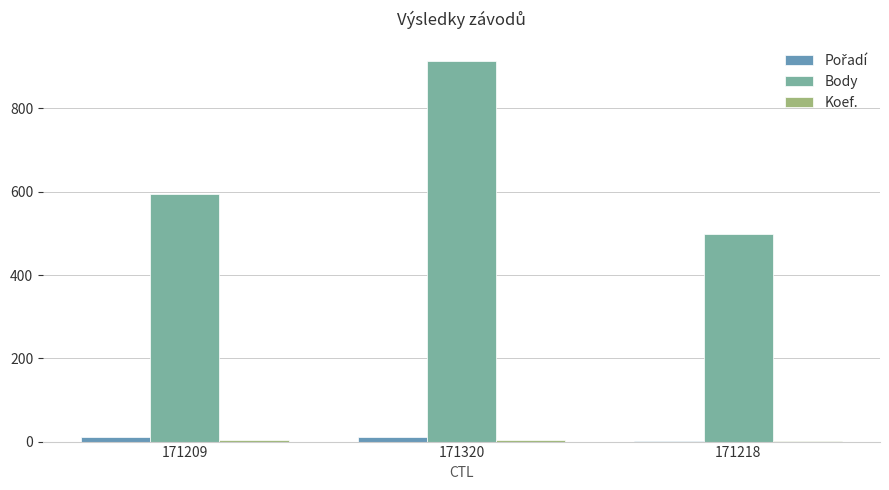

How many categories are shown in the chart?

3